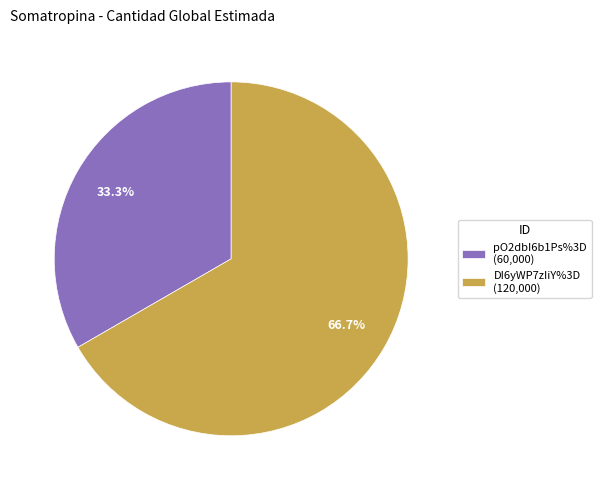

Approximately how many times larger is the value at DI6yWP7zIiY%3D compared to pO2dbI6b1Ps%3D?

2.0